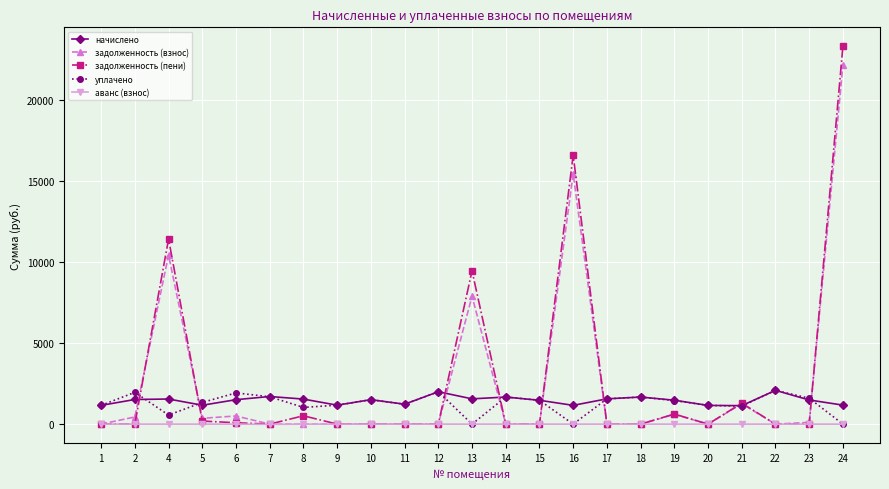

True or false: уплачено has more than 1 interior local peaks.

True